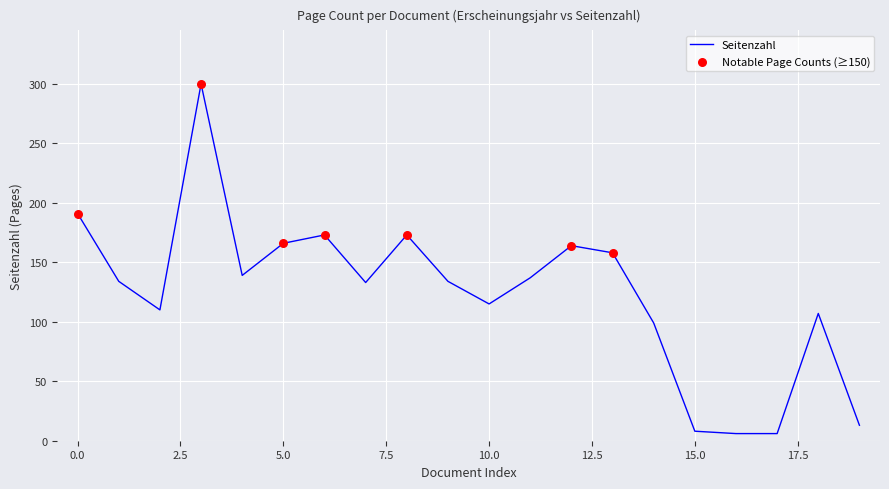

What is the difference between the maximum and minimum values?

294